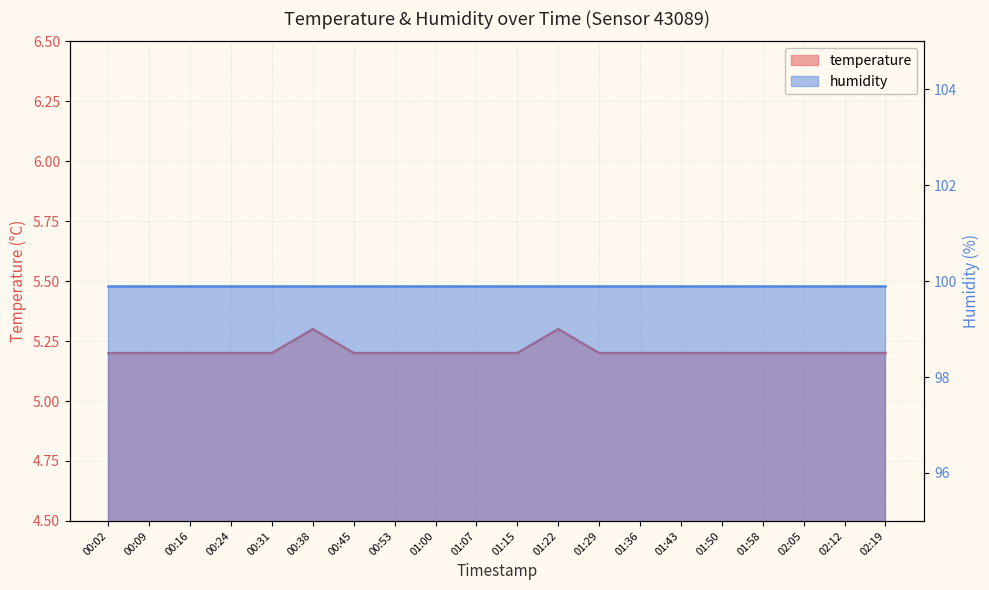

What is the label of the 1st point from the right?

02:19